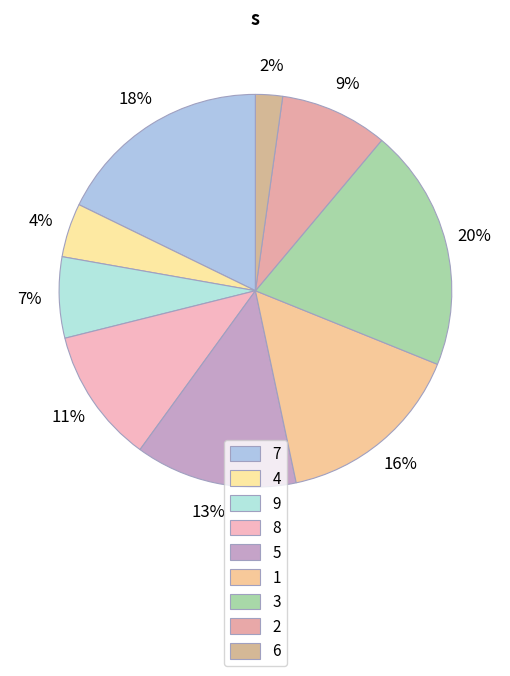

Is the sum of 7 and 5 greater than half?

No